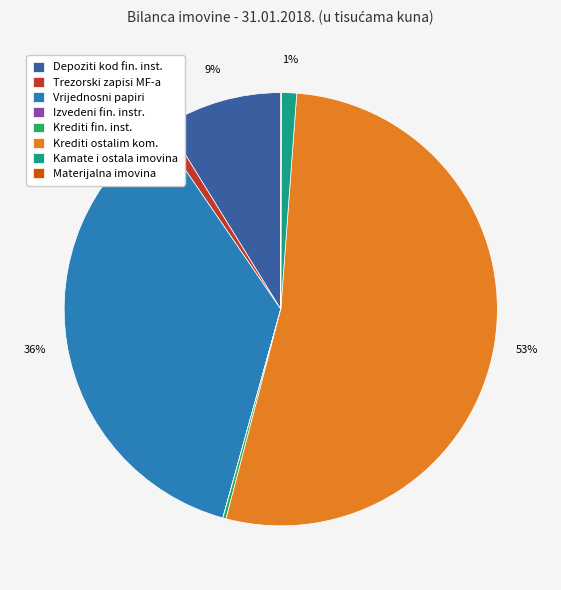

To the nearest percent, what portion does Kamate i ostala imovina represent?

1%